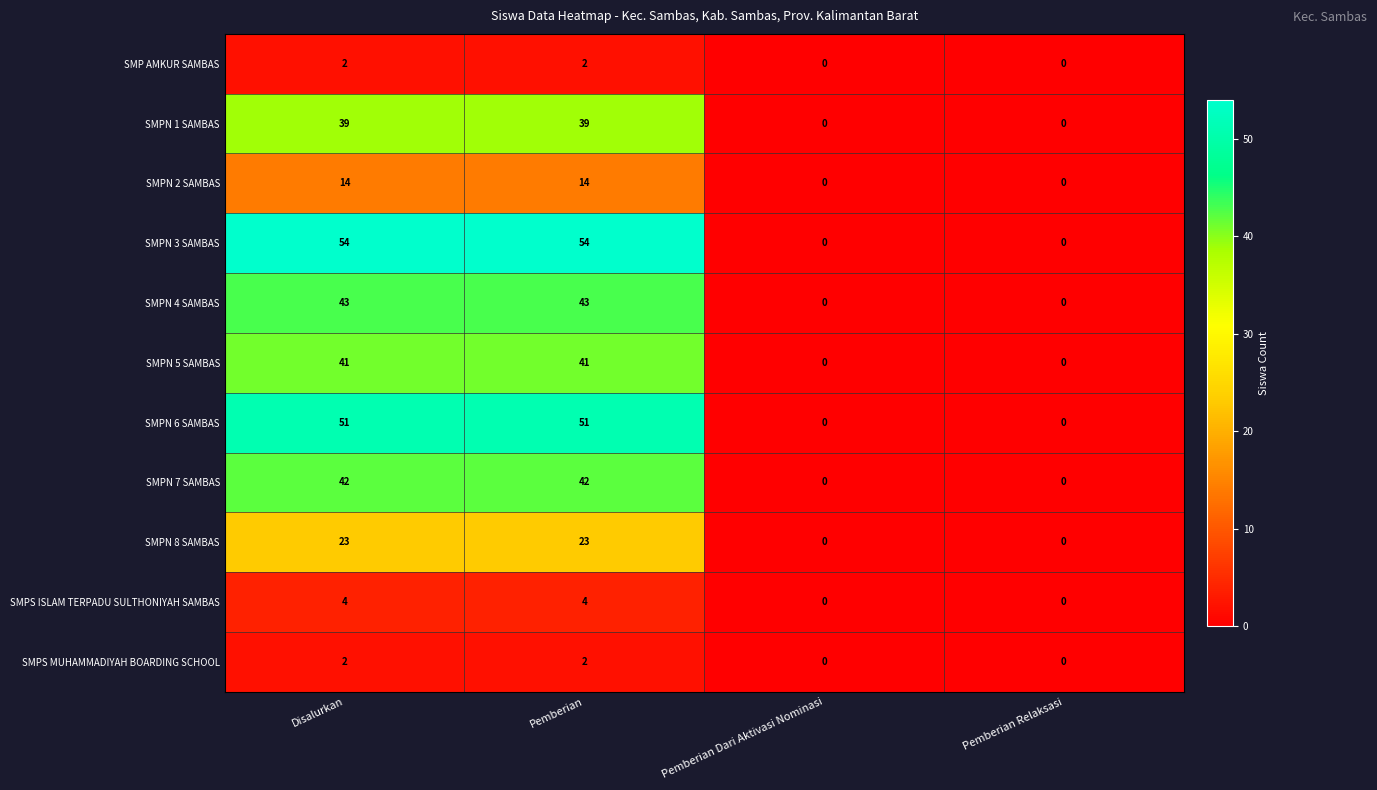

What is the approximate value of SMPN 2 SAMBAS at Disalurkan, to the nearest 10?

10